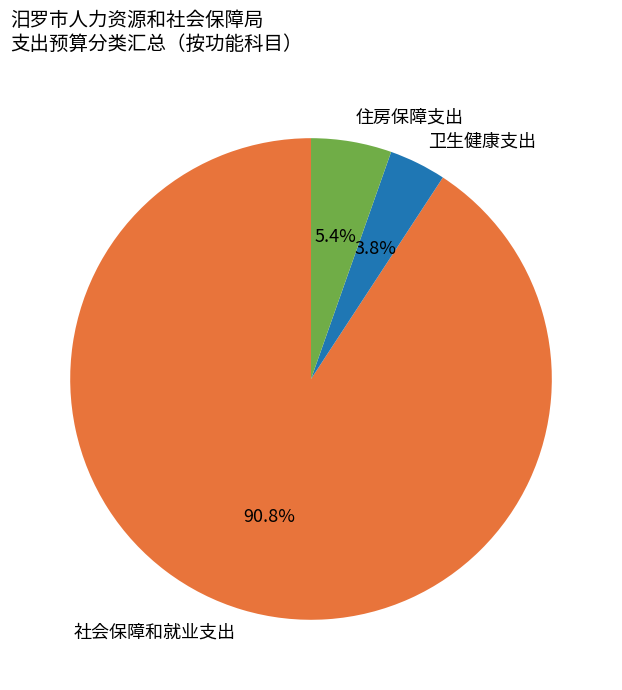

Count the number of slices in the pie.

3